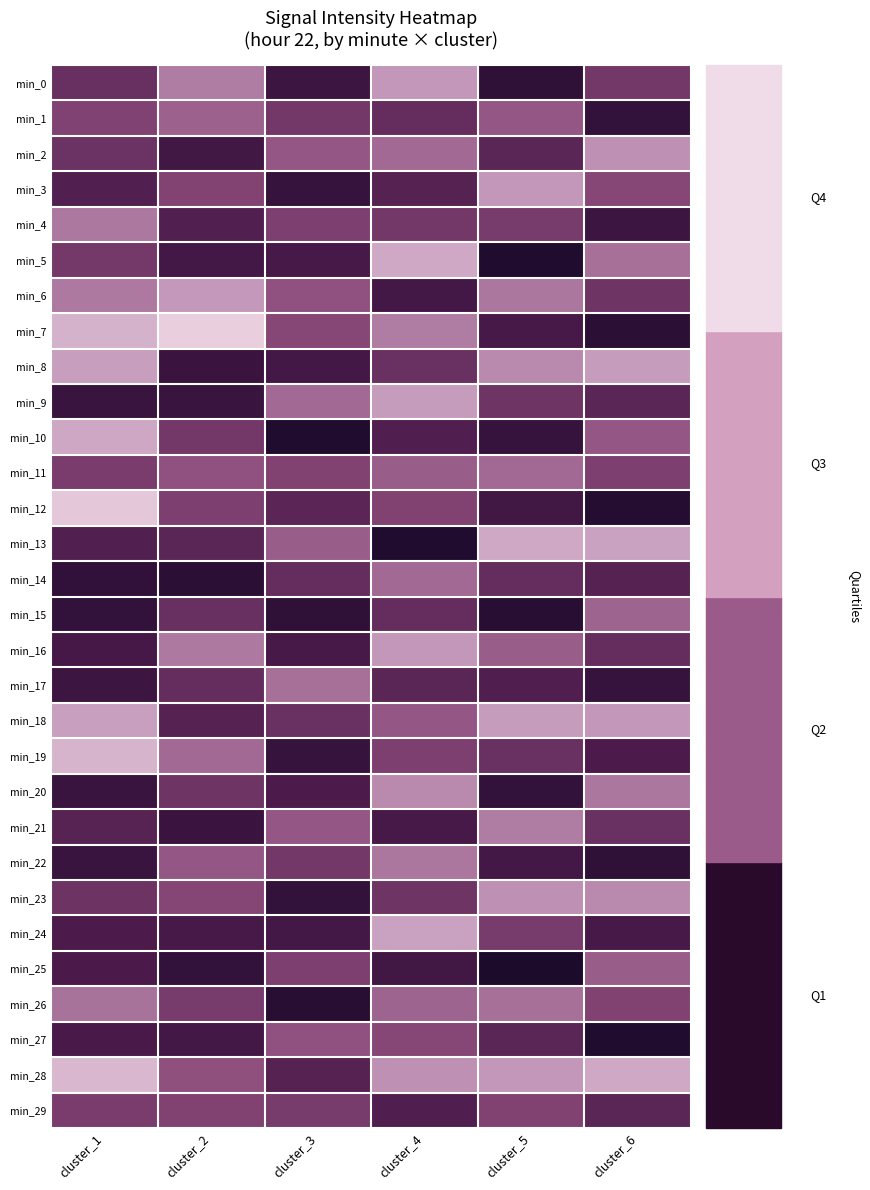

Reading left to right, transcribe all the data shown in this chart.

min_0: cluster_1=-93.2	cluster_2=-94.9	cluster_3=-92.1	cluster_4=-95.3	cluster_5=-91.7	cluster_6=-93.5
min_1: cluster_1=-93.8	cluster_2=-94.4	cluster_3=-93.5	cluster_4=-93.1	cluster_5=-94.2	cluster_6=-91.8
min_2: cluster_1=-93.3	cluster_2=-92.2	cluster_3=-94.2	cluster_4=-94.6	cluster_5=-92.9	cluster_6=-95.2
min_3: cluster_1=-92.7	cluster_2=-93.8	cluster_3=-91.9	cluster_4=-92.8	cluster_5=-95.3	cluster_6=-93.9
min_4: cluster_1=-94.8	cluster_2=-92.7	cluster_3=-93.7	cluster_4=-93.5	cluster_5=-93.6	cluster_6=-92.1
min_5: cluster_1=-93.5	cluster_2=-92.3	cluster_3=-92.5	cluster_4=-95.7	cluster_5=-91.2	cluster_6=-94.7
min_6: cluster_1=-94.8	cluster_2=-95.4	cluster_3=-94.1	cluster_4=-92.3	cluster_5=-94.8	cluster_6=-93.3
min_7: cluster_1=-95.9	cluster_2=-96.5	cluster_3=-93.9	cluster_4=-94.9	cluster_5=-92.5	cluster_6=-91.6
min_8: cluster_1=-95.5	cluster_2=-92.0	cluster_3=-92.3	cluster_4=-93.2	cluster_5=-95.1	cluster_6=-95.5
min_9: cluster_1=-92.0	cluster_2=-92.0	cluster_3=-94.6	cluster_4=-95.5	cluster_5=-93.3	cluster_6=-92.9
min_10: cluster_1=-95.7	cluster_2=-93.5	cluster_3=-91.2	cluster_4=-92.7	cluster_5=-91.9	cluster_6=-94.2
min_11: cluster_1=-93.6	cluster_2=-94.1	cluster_3=-93.8	cluster_4=-94.3	cluster_5=-94.6	cluster_6=-93.7
min_12: cluster_1=-96.4	cluster_2=-93.7	cluster_3=-92.9	cluster_4=-93.8	cluster_5=-92.2	cluster_6=-91.3
min_13: cluster_1=-92.7	cluster_2=-92.9	cluster_3=-94.3	cluster_4=-91.2	cluster_5=-95.7	cluster_6=-95.6
min_14: cluster_1=-91.7	cluster_2=-91.5	cluster_3=-93.1	cluster_4=-94.6	cluster_5=-93.1	cluster_6=-92.8
min_15: cluster_1=-91.8	cluster_2=-93.2	cluster_3=-91.7	cluster_4=-93.1	cluster_5=-91.5	cluster_6=-94.5
min_16: cluster_1=-92.4	cluster_2=-94.8	cluster_3=-92.5	cluster_4=-95.3	cluster_5=-94.3	cluster_6=-93.1
min_17: cluster_1=-92.1	cluster_2=-93.1	cluster_3=-94.7	cluster_4=-92.9	cluster_5=-92.7	cluster_6=-91.9
min_18: cluster_1=-95.5	cluster_2=-92.8	cluster_3=-93.2	cluster_4=-94.2	cluster_5=-95.5	cluster_6=-95.3
min_19: cluster_1=-95.9	cluster_2=-94.6	cluster_3=-91.9	cluster_4=-93.7	cluster_5=-93.2	cluster_6=-92.6
min_20: cluster_1=-92.0	cluster_2=-93.3	cluster_3=-92.6	cluster_4=-95.1	cluster_5=-91.8	cluster_6=-94.8
min_21: cluster_1=-92.8	cluster_2=-92.0	cluster_3=-94.2	cluster_4=-92.5	cluster_5=-94.9	cluster_6=-93.2
min_22: cluster_1=-92.0	cluster_2=-94.2	cluster_3=-93.5	cluster_4=-94.8	cluster_5=-92.3	cluster_6=-91.7
min_23: cluster_1=-93.3	cluster_2=-93.9	cluster_3=-91.8	cluster_4=-93.3	cluster_5=-95.2	cluster_6=-95.1
min_24: cluster_1=-92.6	cluster_2=-92.4	cluster_3=-92.3	cluster_4=-95.6	cluster_5=-93.6	cluster_6=-92.5
min_25: cluster_1=-92.5	cluster_2=-91.8	cluster_3=-93.7	cluster_4=-92.2	cluster_5=-91.1	cluster_6=-94.3
min_26: cluster_1=-94.7	cluster_2=-93.6	cluster_3=-91.5	cluster_4=-94.5	cluster_5=-94.7	cluster_6=-93.8
min_27: cluster_1=-92.5	cluster_2=-92.3	cluster_3=-94.1	cluster_4=-93.9	cluster_5=-92.9	cluster_6=-91.2
min_28: cluster_1=-96.0	cluster_2=-94.1	cluster_3=-92.8	cluster_4=-95.2	cluster_5=-95.3	cluster_6=-95.7
min_29: cluster_1=-93.6	cluster_2=-93.8	cluster_3=-93.6	cluster_4=-92.7	cluster_5=-93.8	cluster_6=-92.9